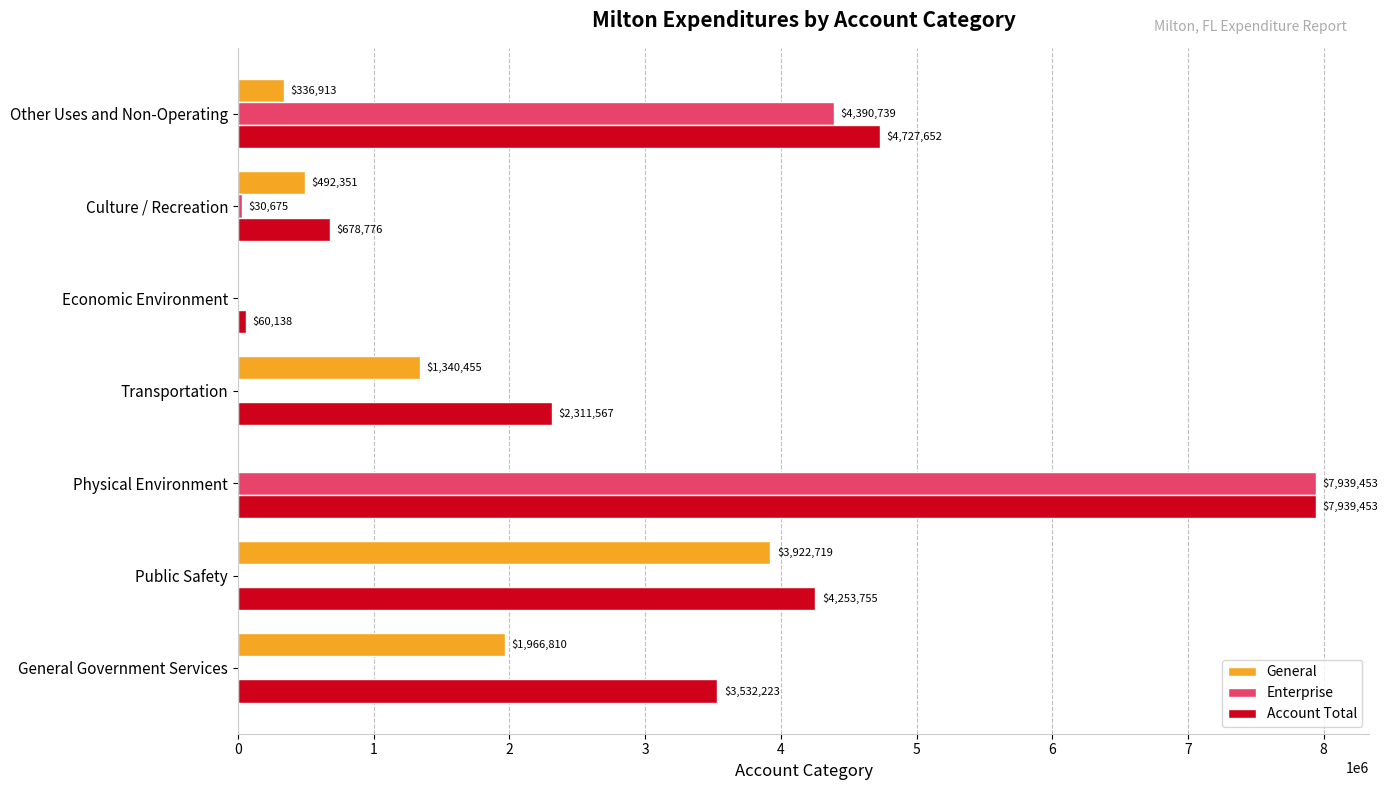

Which series has the largest total across all categories?

Account Total